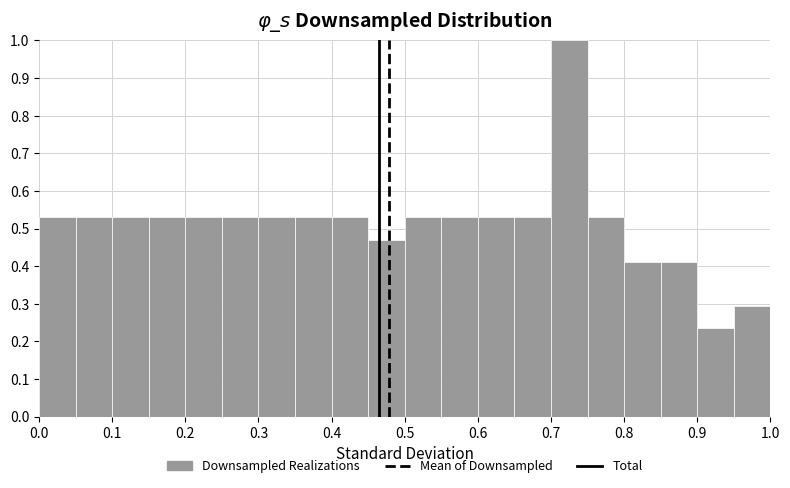

Reading left to right, list every bar in this chart as the range it spans on the x-axis followed by its height. The values are not printed on the chart, so give them approximately, as read against the axis.

0.00 to 0.05: 0.53
0.05 to 0.10: 0.53
0.10 to 0.15: 0.53
0.15 to 0.20: 0.53
0.20 to 0.25: 0.53
0.25 to 0.30: 0.53
0.30 to 0.35: 0.53
0.35 to 0.40: 0.53
0.40 to 0.45: 0.53
0.45 to 0.50: 0.47
0.50 to 0.55: 0.53
0.55 to 0.60: 0.53
0.60 to 0.65: 0.53
0.65 to 0.70: 0.53
0.70 to 0.75: 1.00
0.75 to 0.80: 0.53
0.80 to 0.85: 0.41
0.85 to 0.90: 0.41
0.90 to 0.95: 0.24
0.95 to 1.00: 0.29